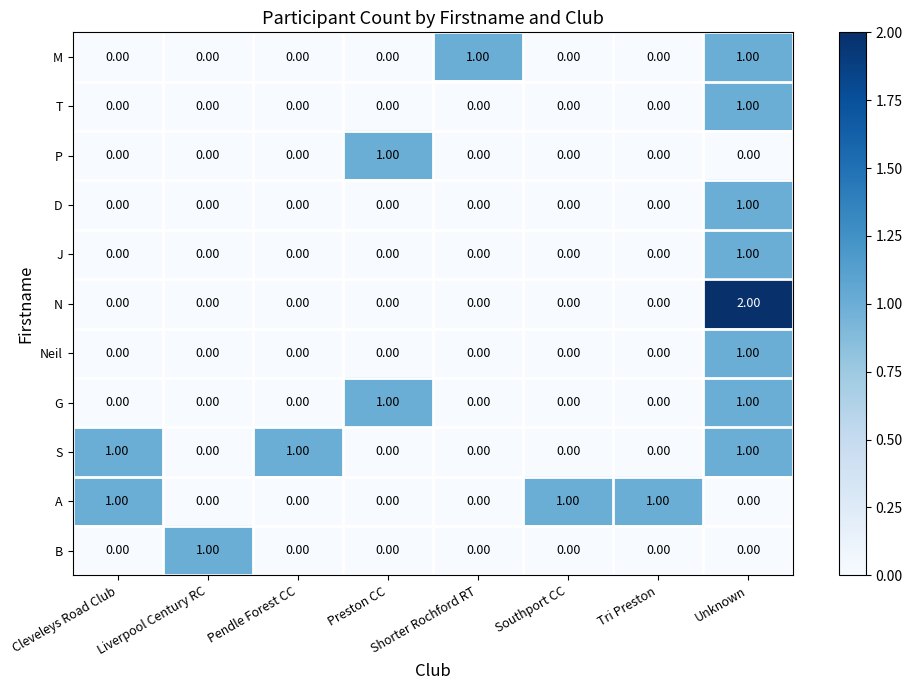

Which category has the highest value in the B series?

Liverpool Century RC